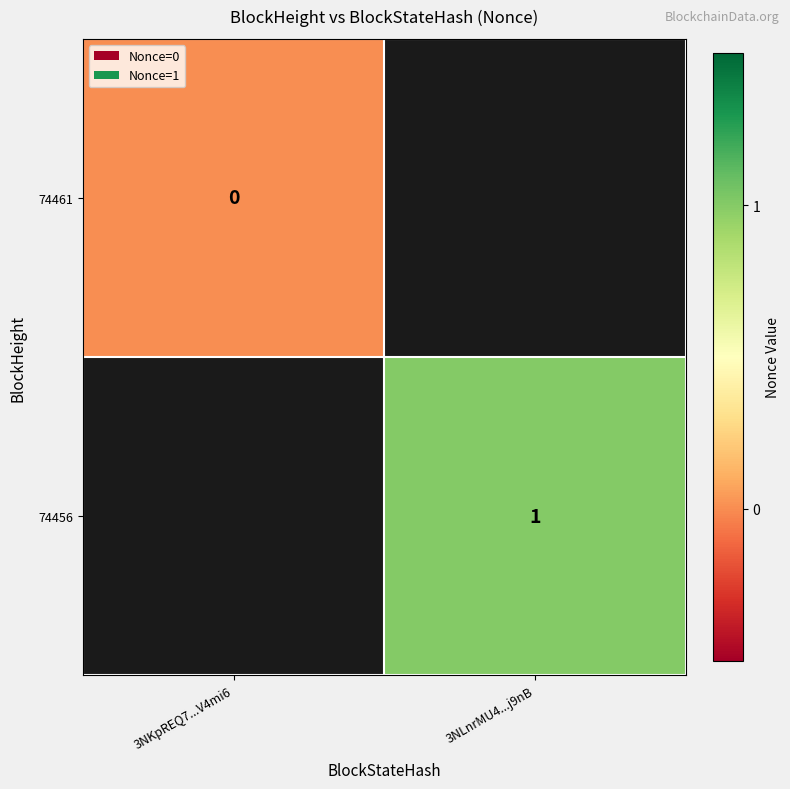

Count the number of data series in this chart.

2